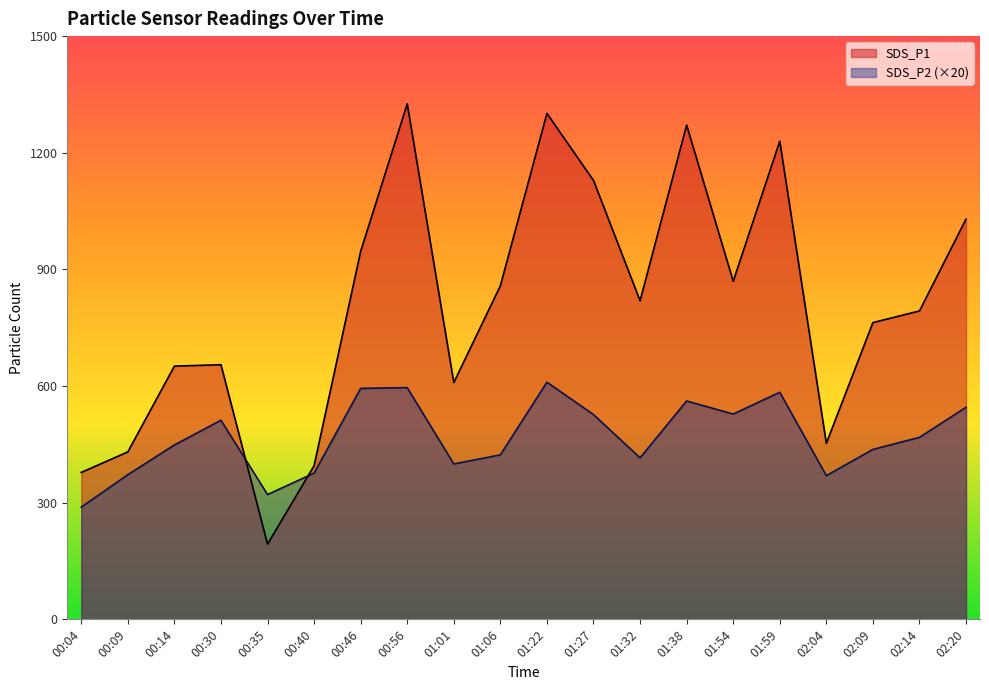

What are all the series names shown in the legend?

SDS_P1, SDS_P2 (×20)